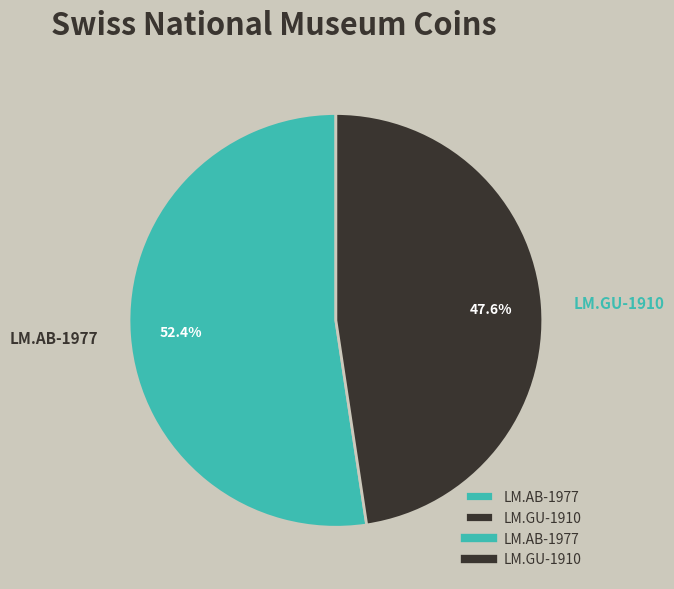

To the nearest percent, what is the combined percentage of LM.GU-1910 and LM.AB-1977?

100%